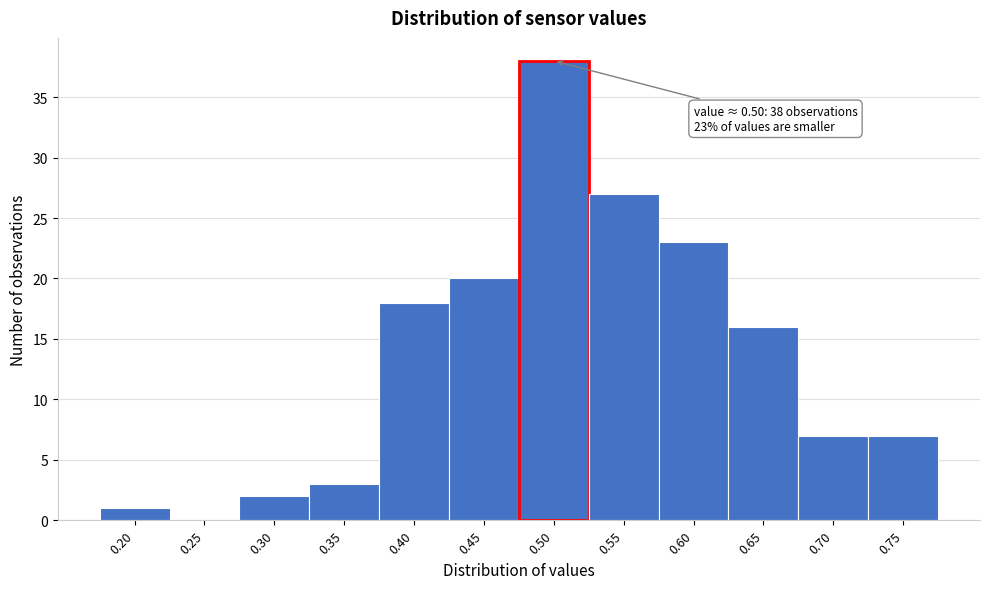

Reading right to left, list all the values displayed in this chart.

0.75=7	0.70=7	0.65=16	0.60=23	0.55=27	0.50=38	0.45=20	0.40=18	0.35=3	0.30=2	0.25=0	0.20=1